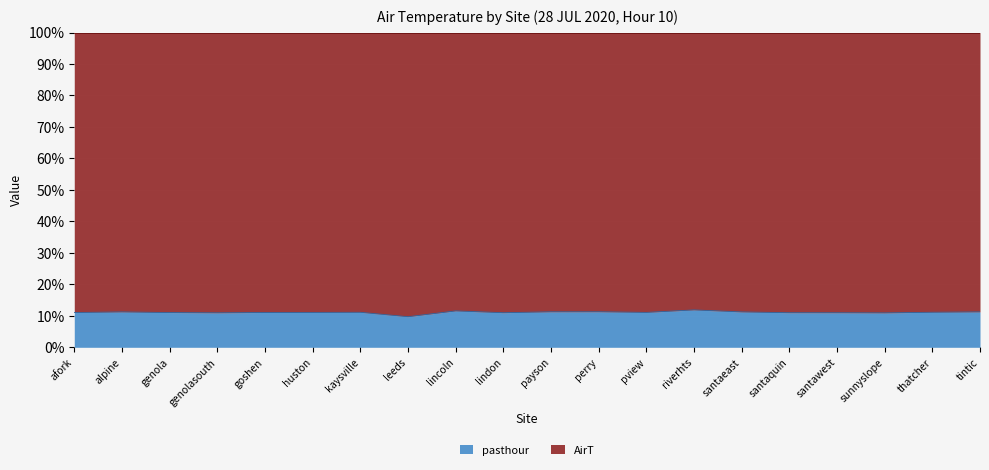

Reading left to right, list all the values displayed in this chart.

afork=11.0	alpine=11.2	genola=11.0	genolasouth=11.0	goshen=11.1	huston=11.1	kaysville=11.1	leeds=9.7	lincoln=11.6	lindon=11.0	payson=11.3	perry=11.3	pview=11.1	riverhts=11.9	santaeast=11.2	santaquin=11.0	santawest=11.0	sunnyslope=10.9	thatcher=11.1	tintic=11.2